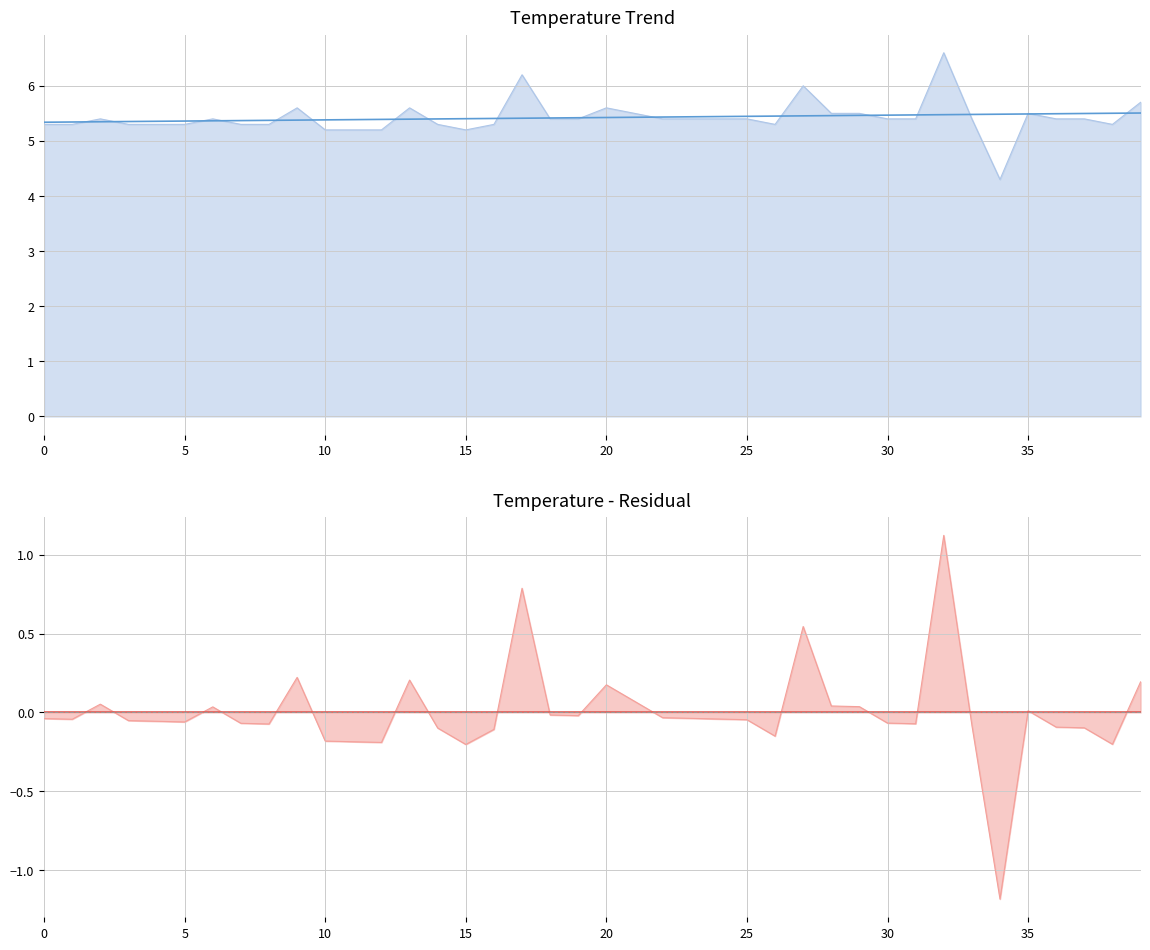

Which series has the largest range (max minus min)?

trend line